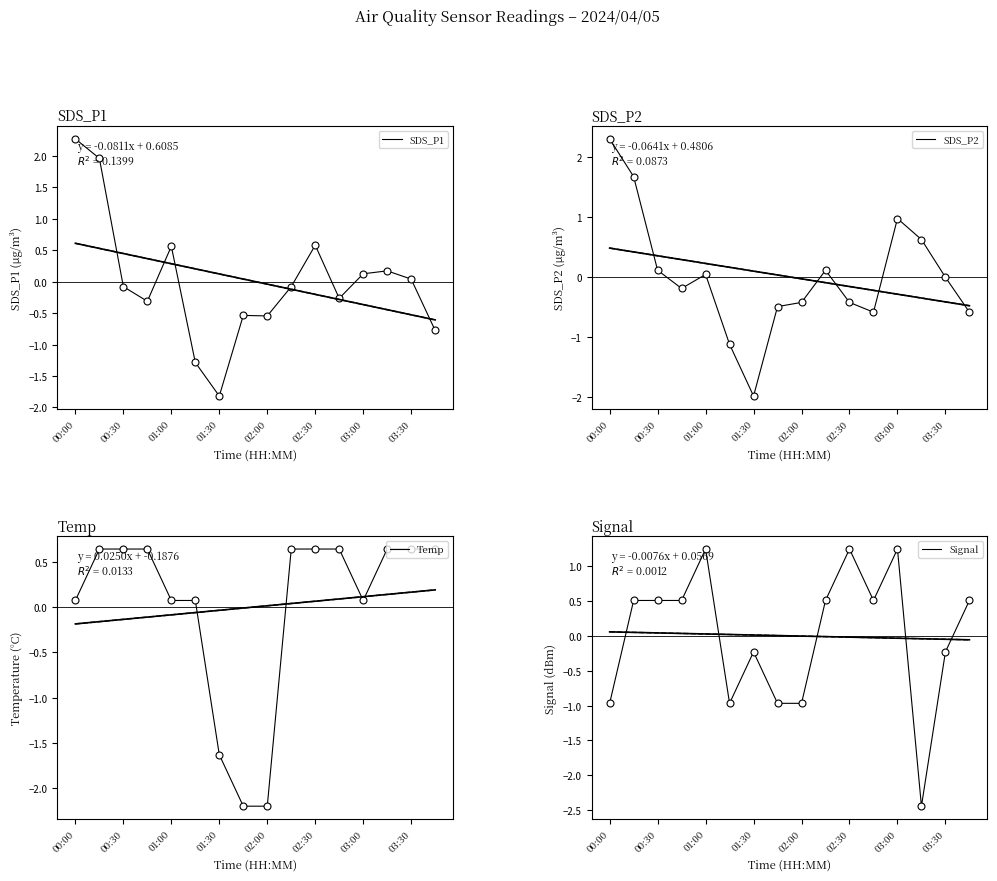

Which series reaches the maximum Y coordinate?

SDS_P2